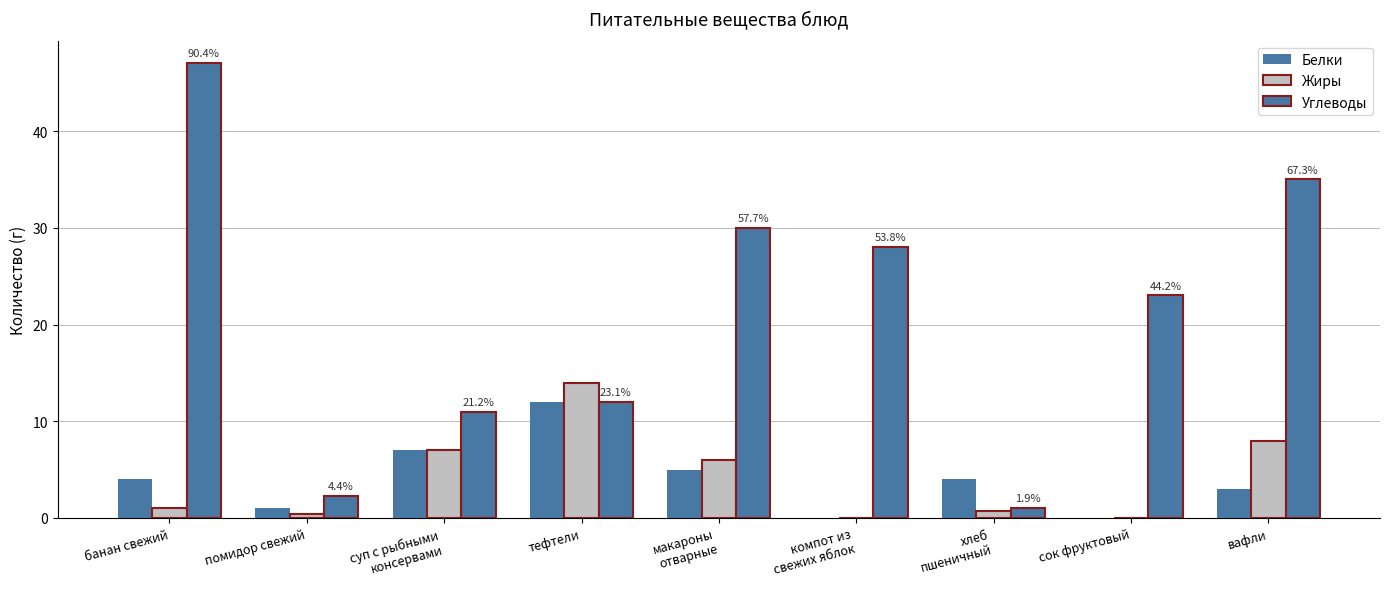

How many groups of bars are there?

9